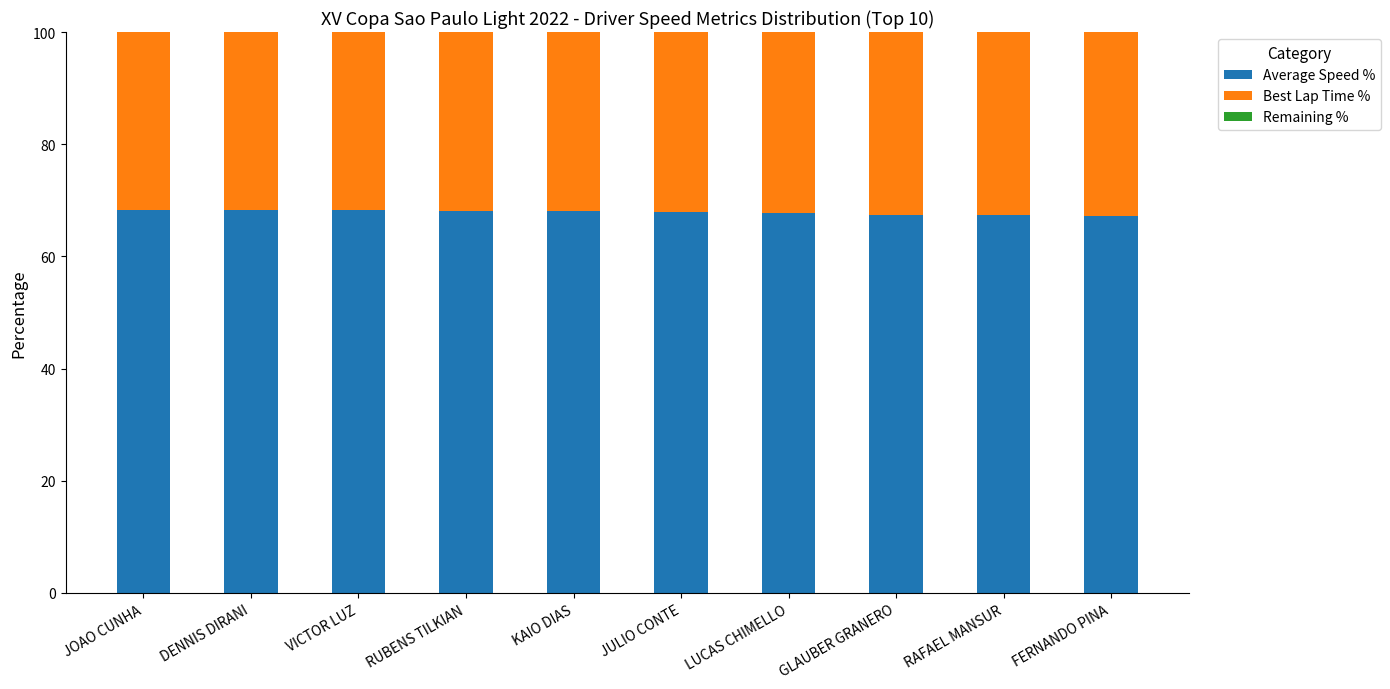

What is the total value across all series at KAIO DIAS?

100.0